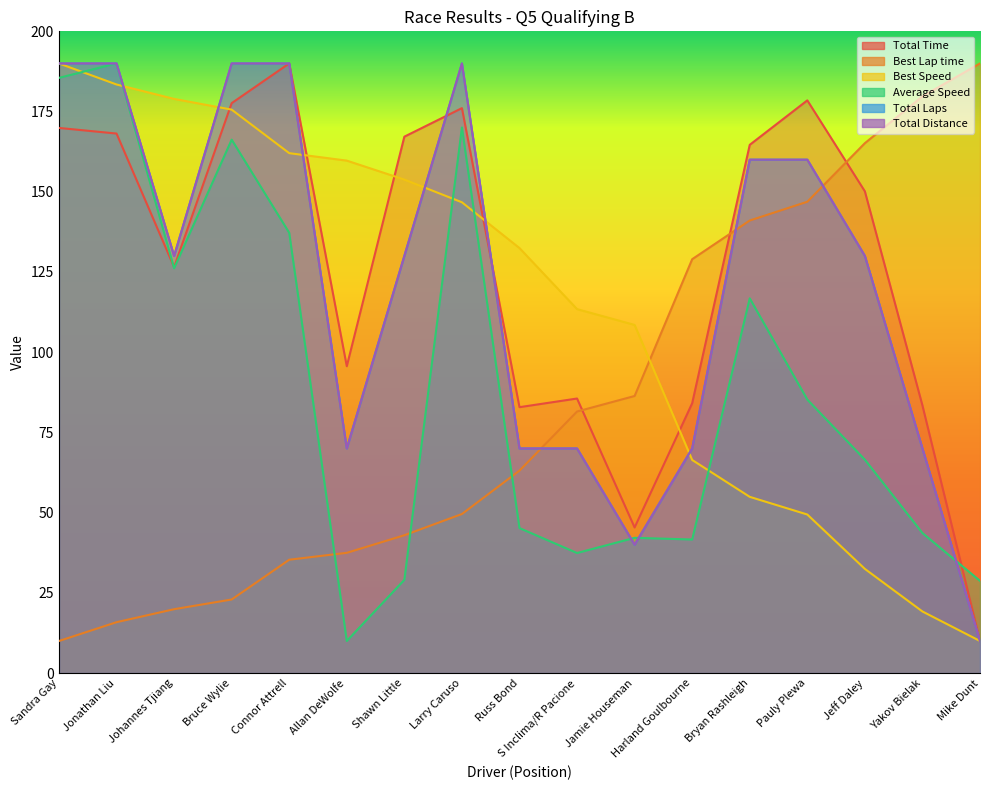

True or false: Best Lap time and Average Speed cross at least once.

True